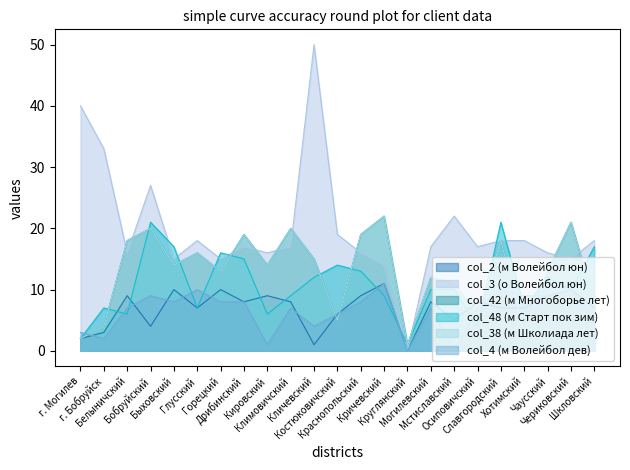

What is the difference between the second highest and second lowest values in the col_42 (м Многоборье лет) series?

19